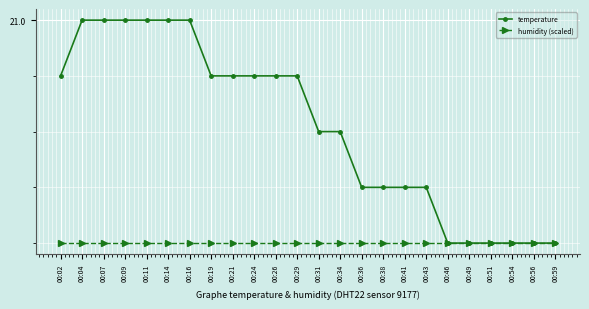

Read the temperature value at 00:24.

20.9